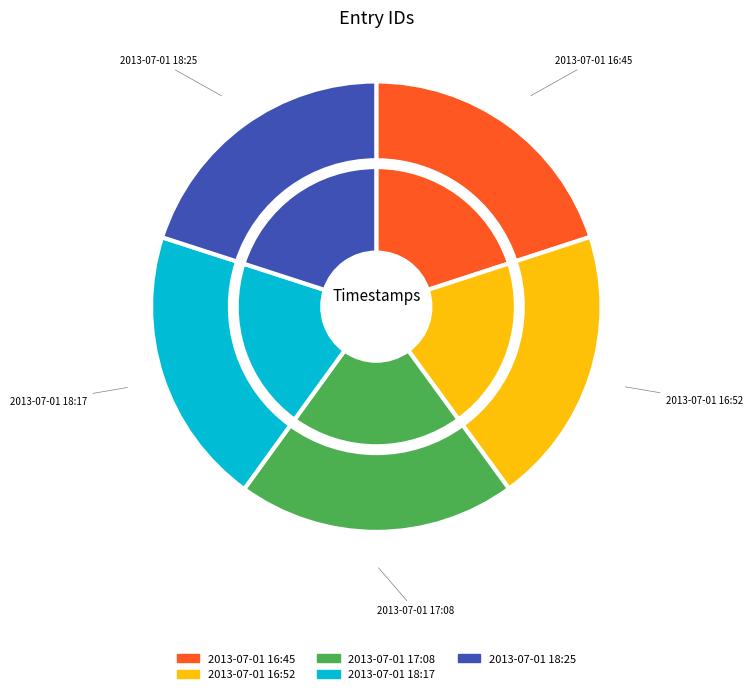

True or false: 2013-07-01 18:25 accounts for 7% of the total.

False